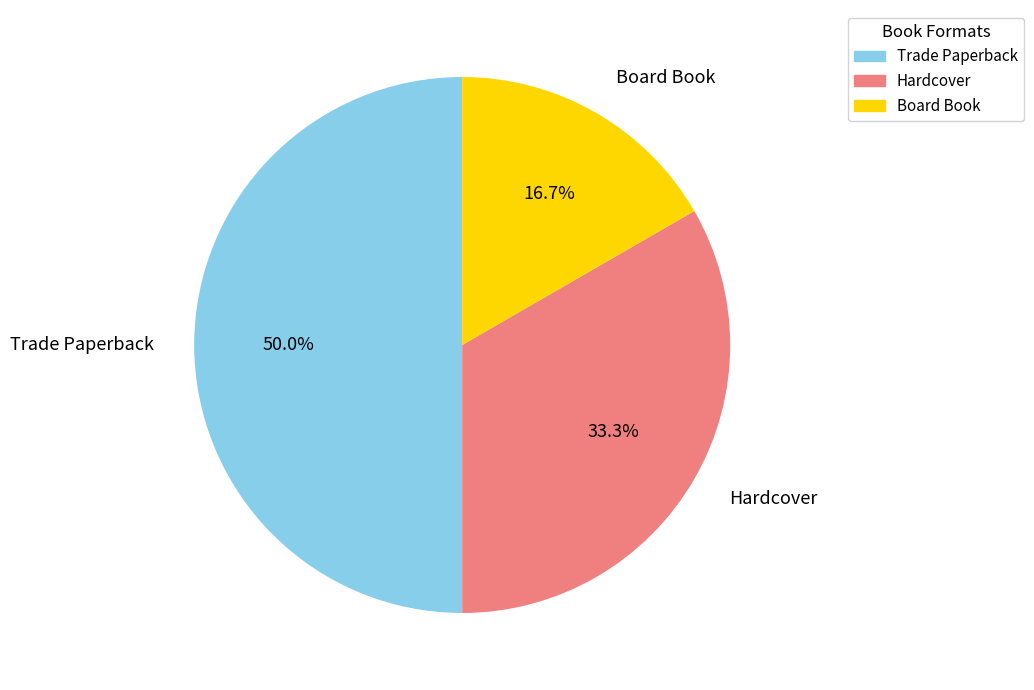

Which has a higher value, Hardcover or Board Book?

Hardcover